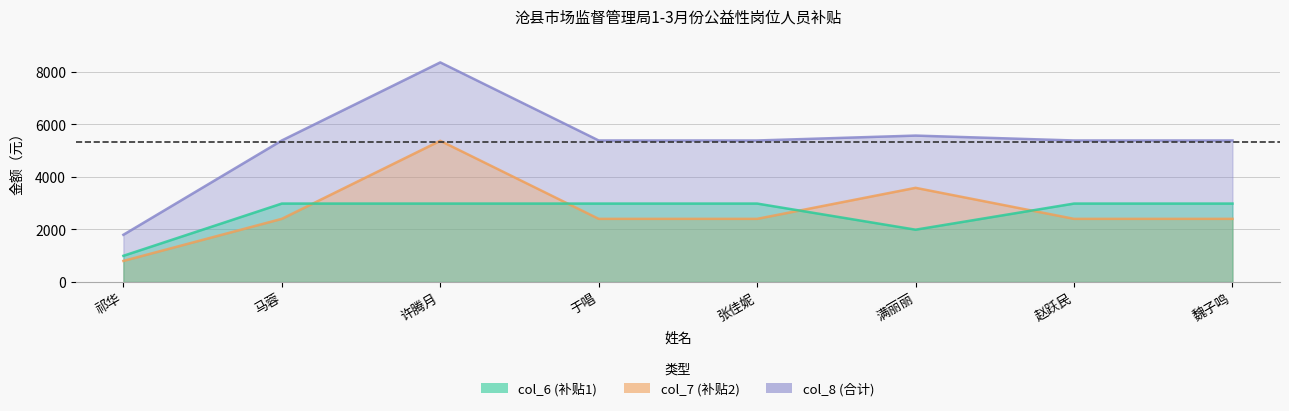

What is the total value across all series at 满丽丽?

11135.7